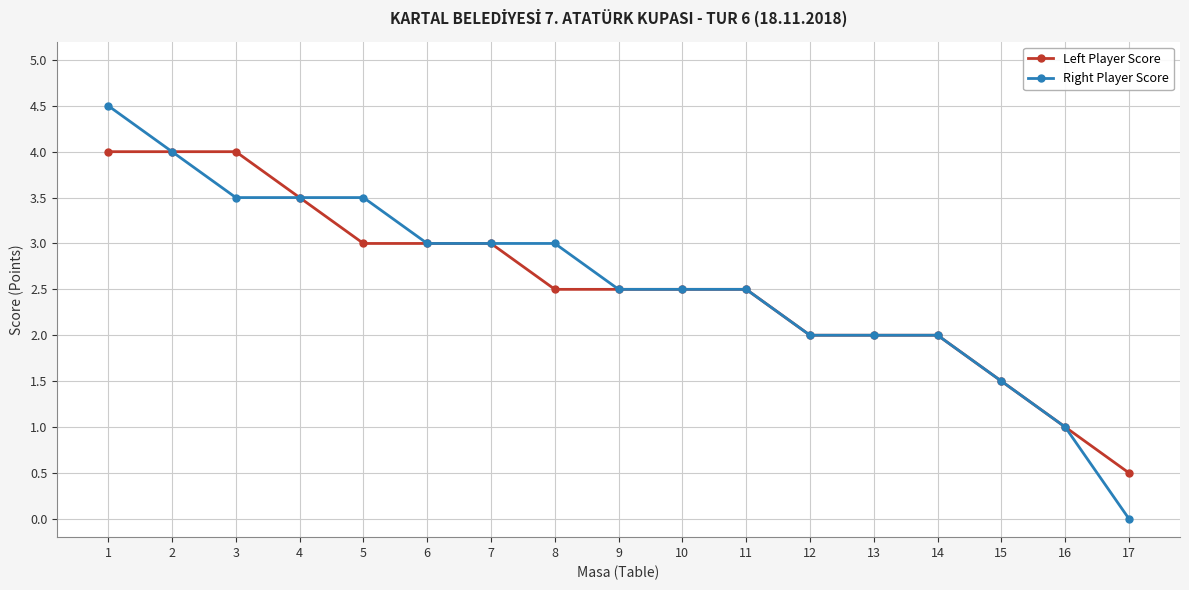

Is this an area chart (filled region under the line)?

No